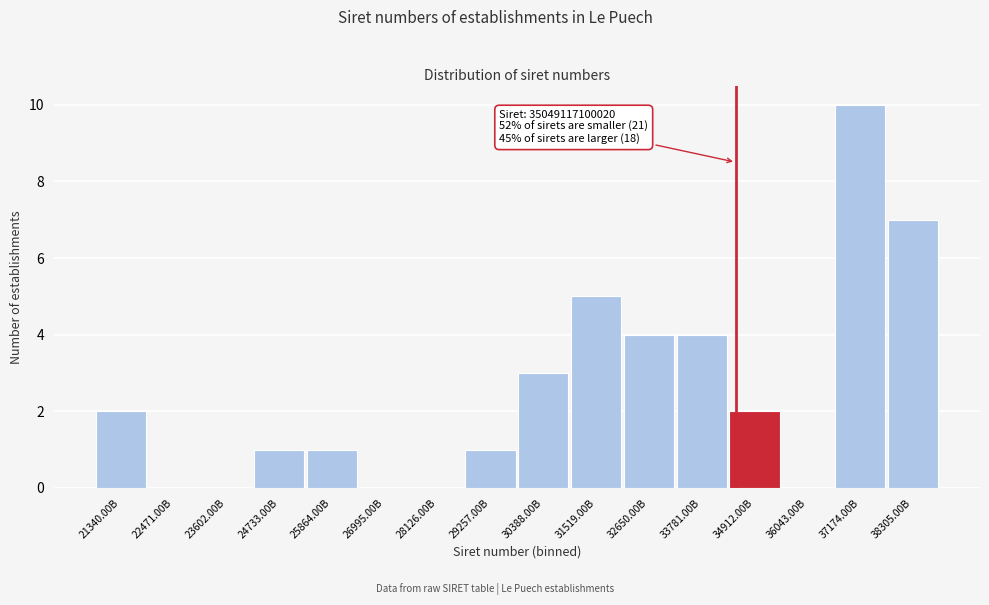

Reading left to right, what are all the values shown in this chart?

21340.00B=2	22471.00B=0	23602.00B=0	24733.00B=1	25864.00B=1	26995.00B=0	28126.00B=0	29257.00B=1	30388.00B=3	31519.00B=5	32650.00B=4	33781.00B=4	34912.00B=2	36043.00B=0	37174.00B=10	38305.00B=7